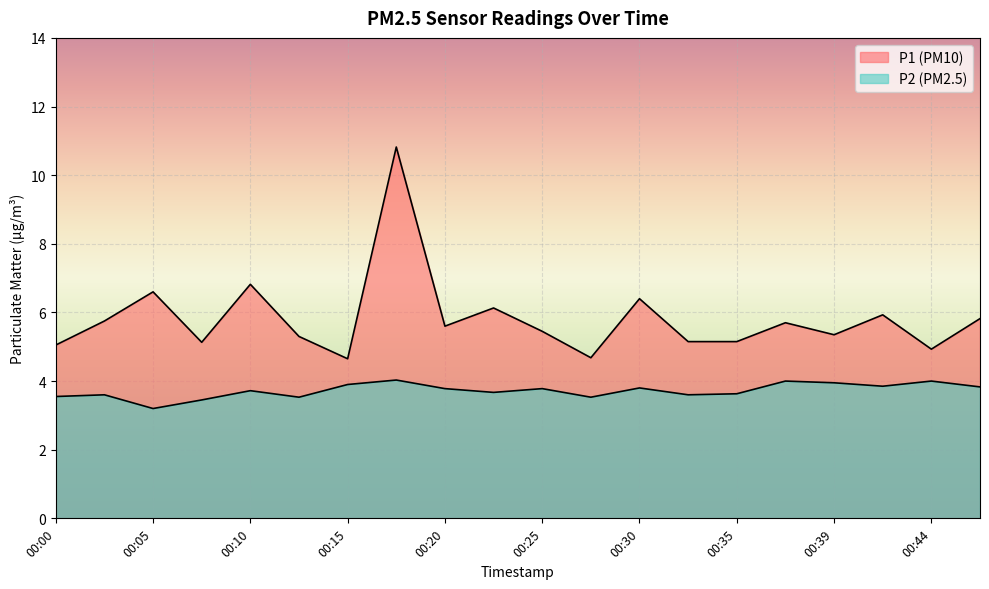

What is the average value of the P2 series?

3.7